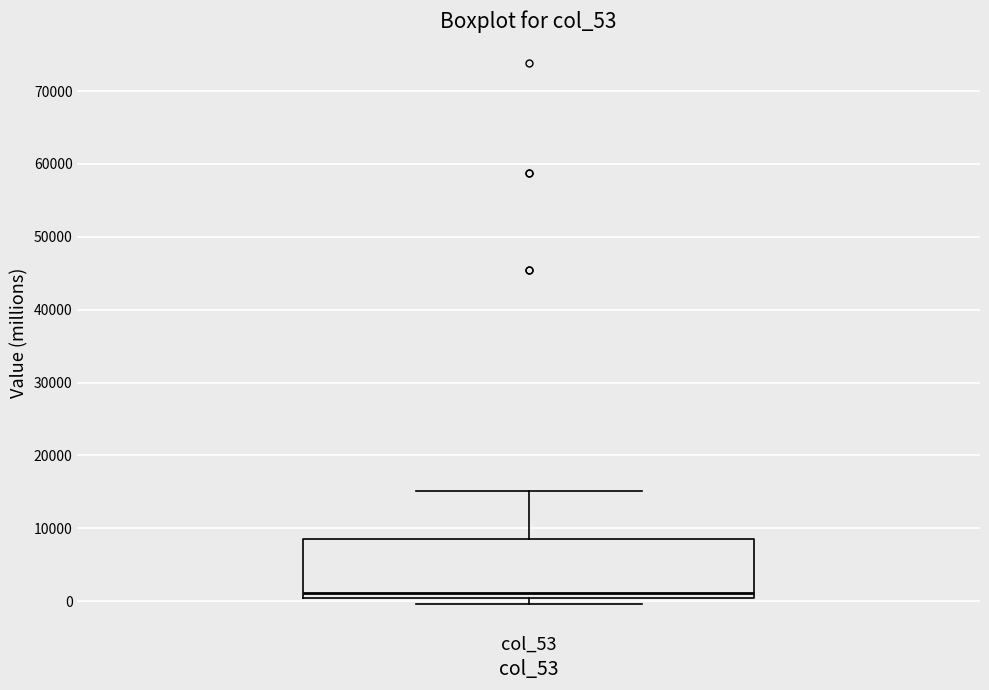

Transcribe this box plot: give where the median line is, the range the box spans, and where the two whiskers end, as read against the y-axis. The values are not printed on the chart, so give them approximately, as read against the axis.

median 1000, box 0 to 8000, whiskers 0 (just below the box's lower edge) to 15000